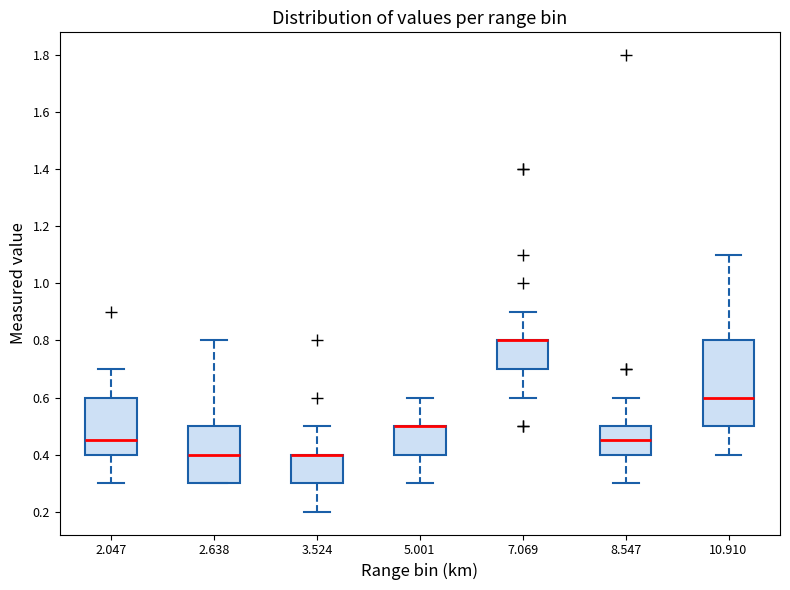

Comparing the boxes themselves (not the whiskers), which one is the tallest?

10.910